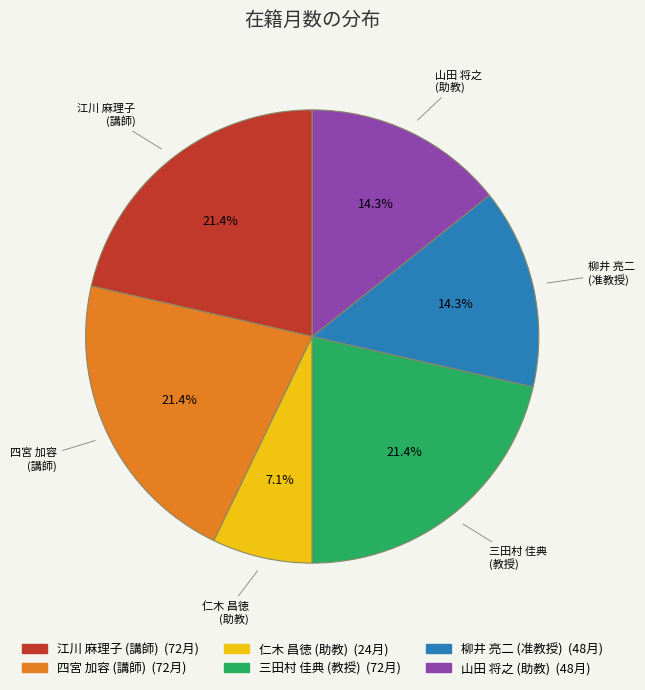

How many slices are in this pie chart?

6